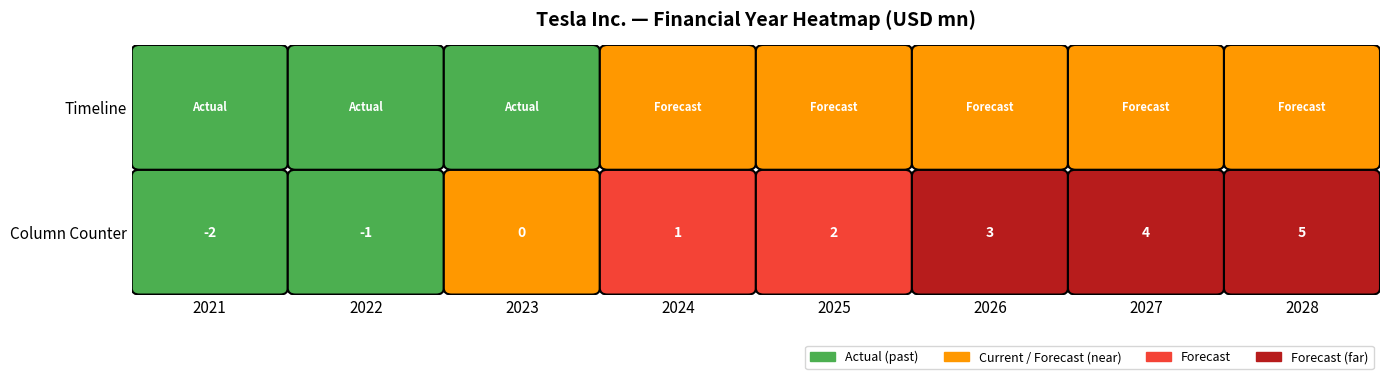

How many distinct data groups are displayed?

2